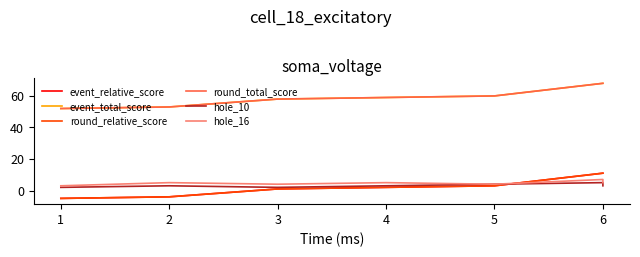

Count the hole_10 values in the range 2 to 4.

6